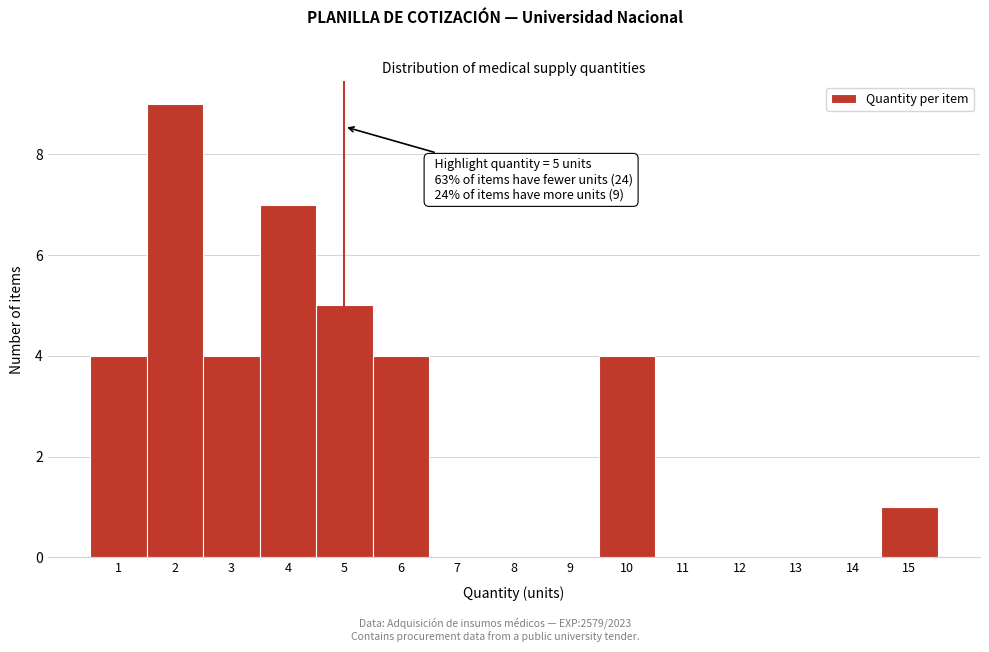

Over which range of the x-axis is the bar tallest?

1.5 to 2.5